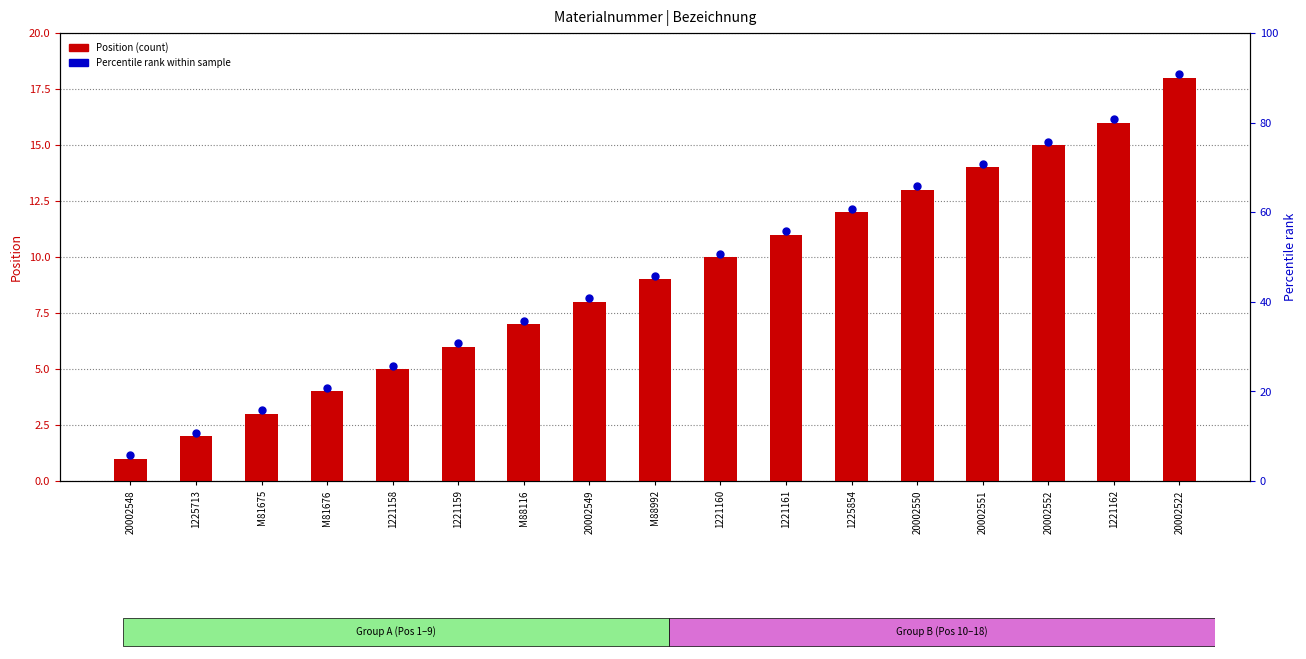

At how many categories does at least one series exceed 13?

5